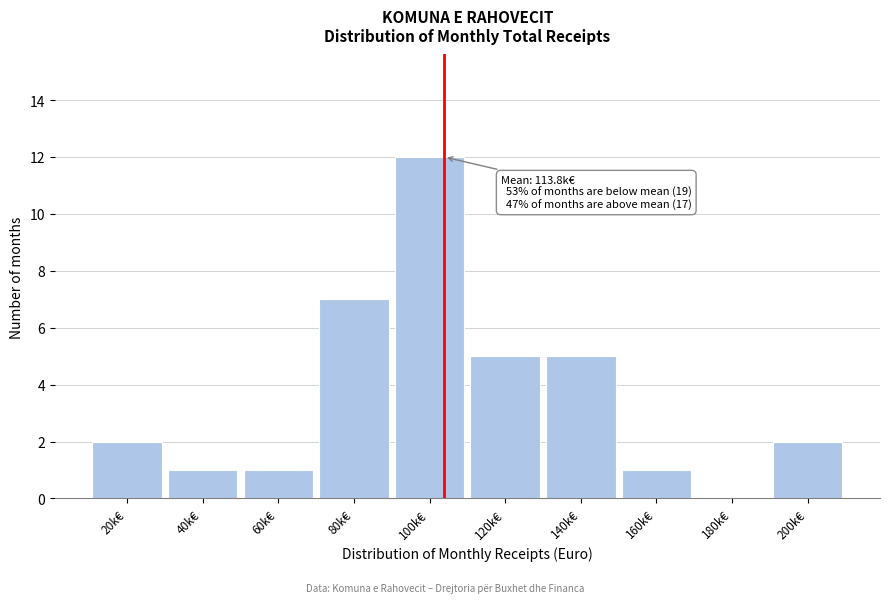

Reading left to right, extract all data points from this chart.

20k€=2	40k€=1	60k€=1	80k€=7	100k€=12	120k€=5	140k€=5	160k€=1	180k€=0	200k€=2